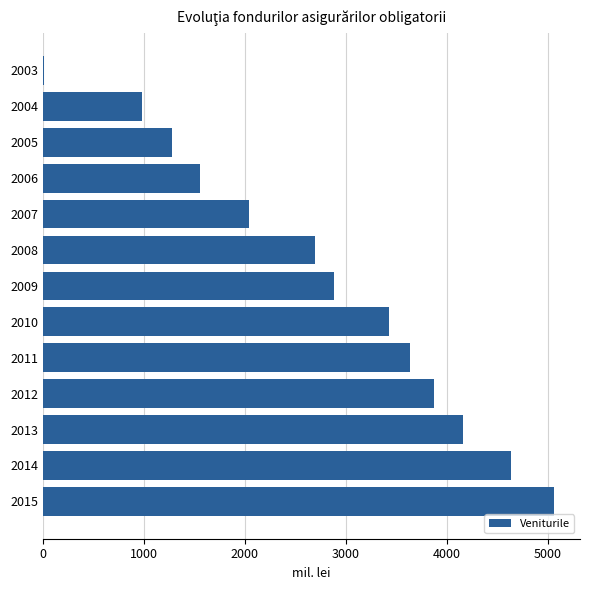

What is the sum of all values?

36226.5